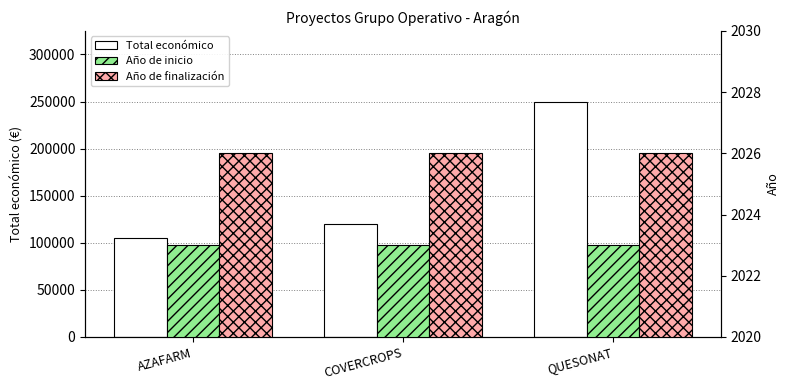

Which series has the widest spread of values?

Total económico